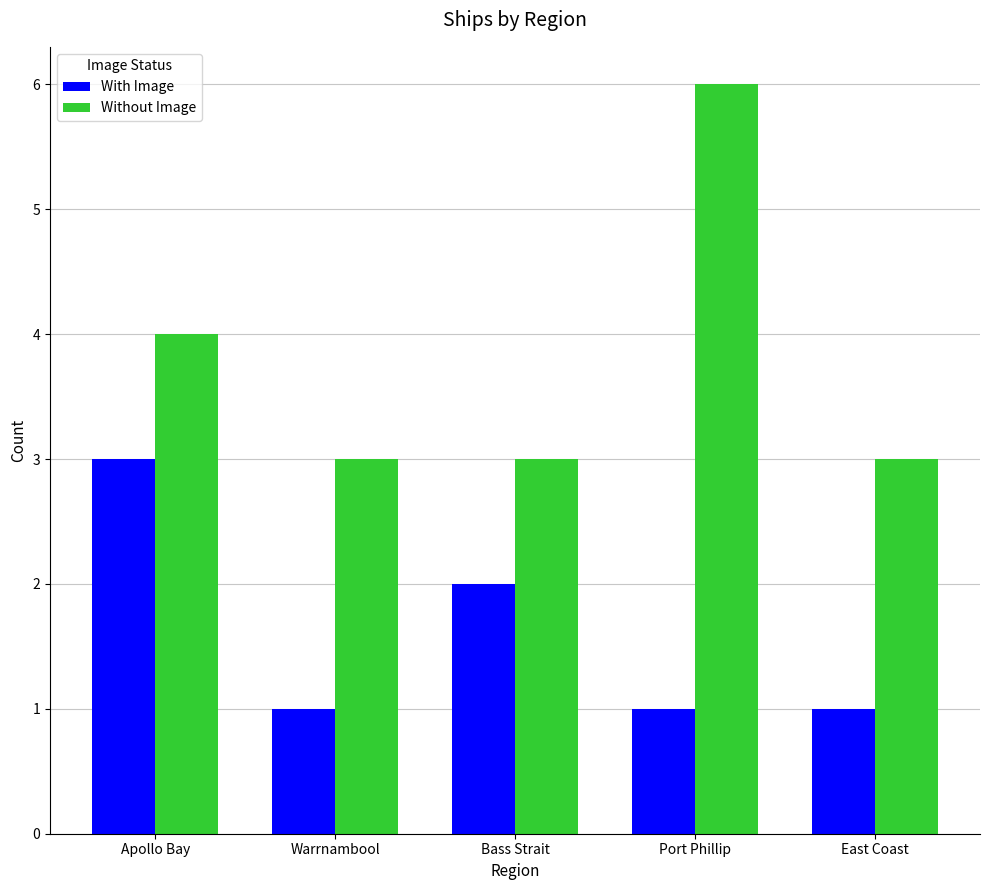

What is the spread (max minus min) of values at Bass Strait?

1